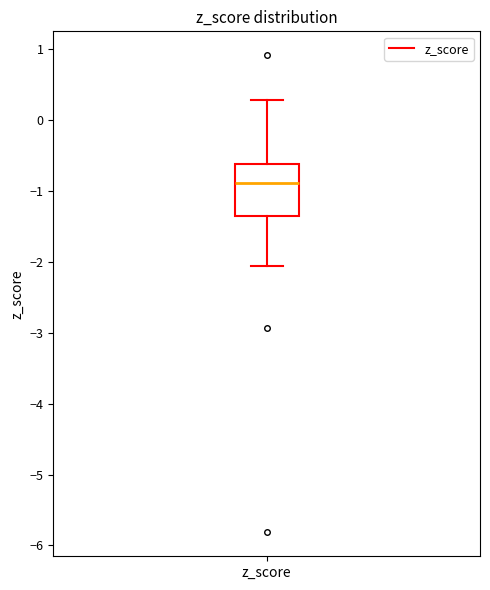

Read this box plot against the y-axis: the position of the median line, the range covered by the box, and the ends of both whiskers. The values are not printed on the chart, so give them approximately, as read against the axis.

median -0.9, box -1.3 to -0.6, whiskers -2.1 to 0.3